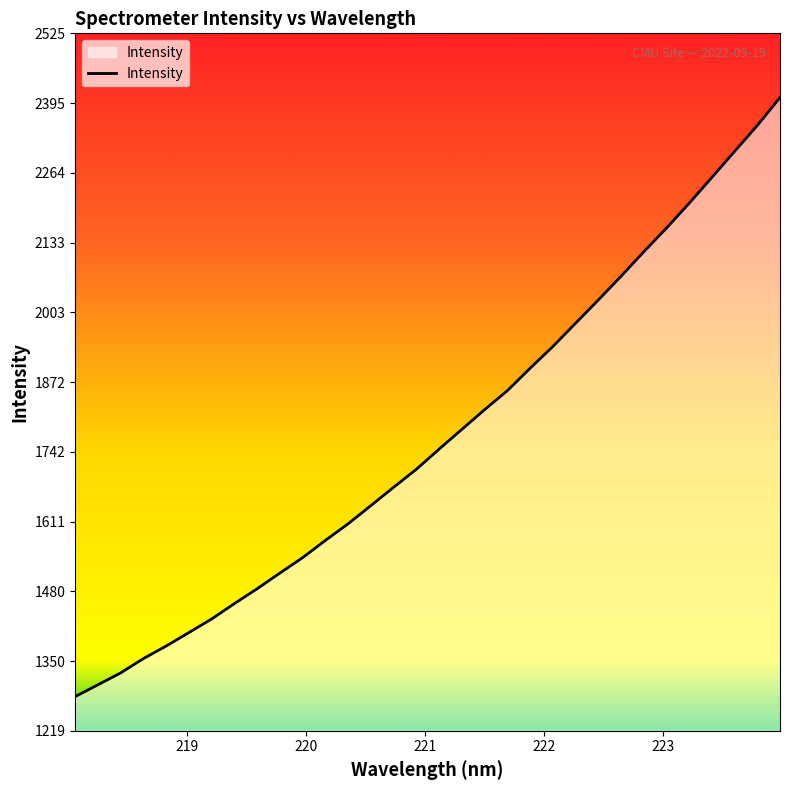

What is the smallest value displayed?

1283.1